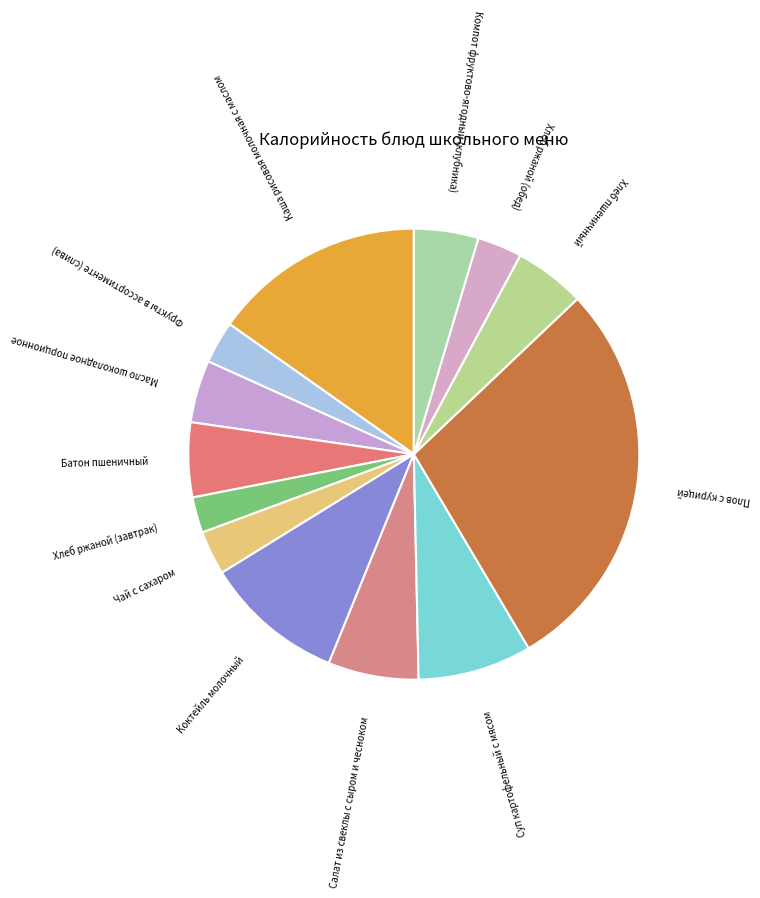

Between Хлеб ржаной (завтрак) and Масло шоколадное порционное, which is larger?

Масло шоколадное порционное